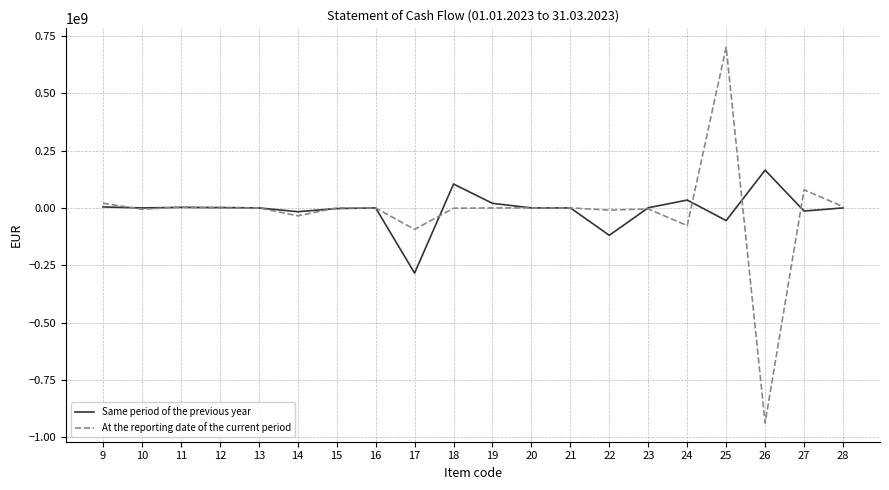

What is the maximum value for At the reporting date of the current period?

700948156